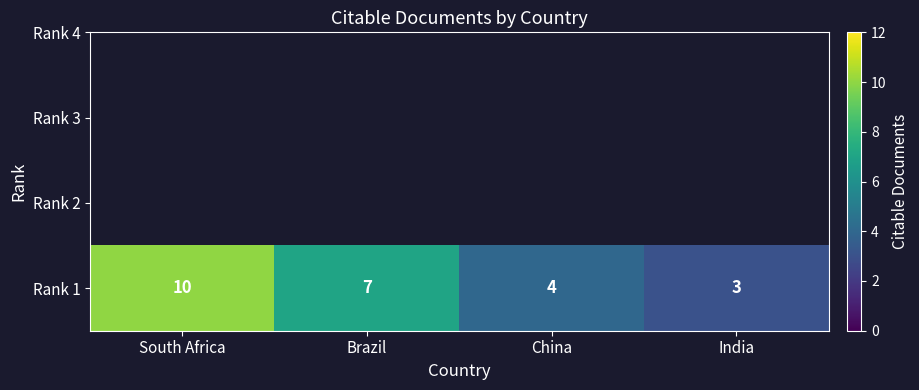

Between South Africa and India, which is larger?

South Africa